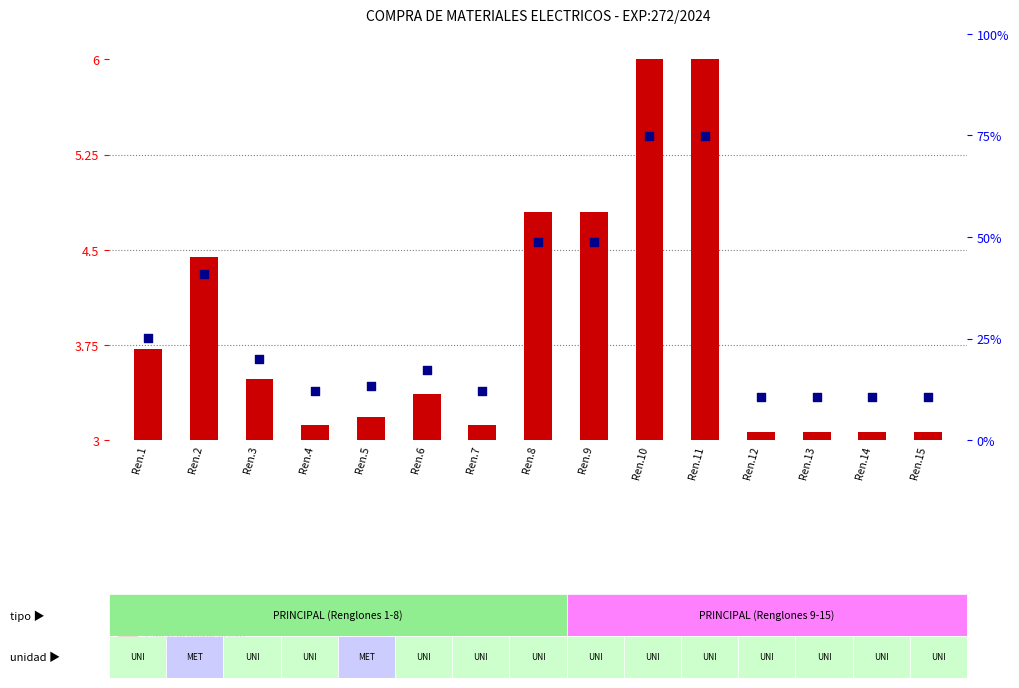

Which series reaches the maximum Y coordinate?

percentile rank within sample